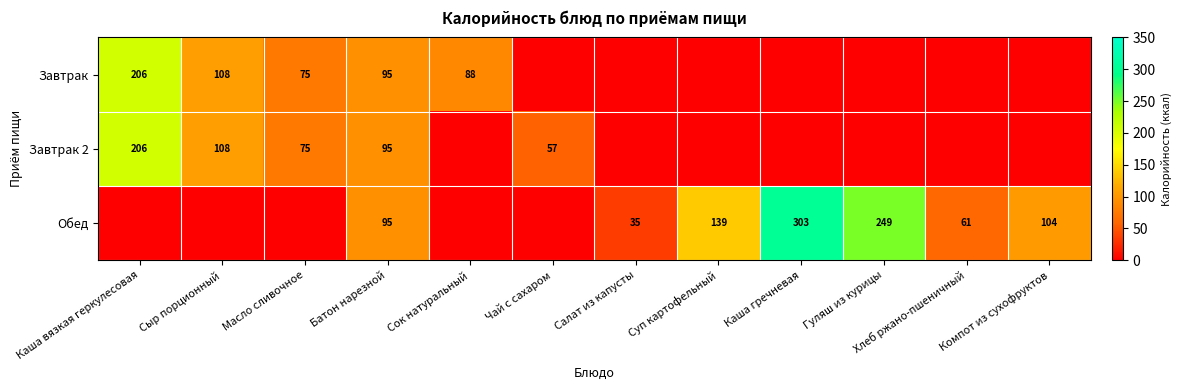

True or false: Завтрак has a value of 88 at Сок натуральный.

True